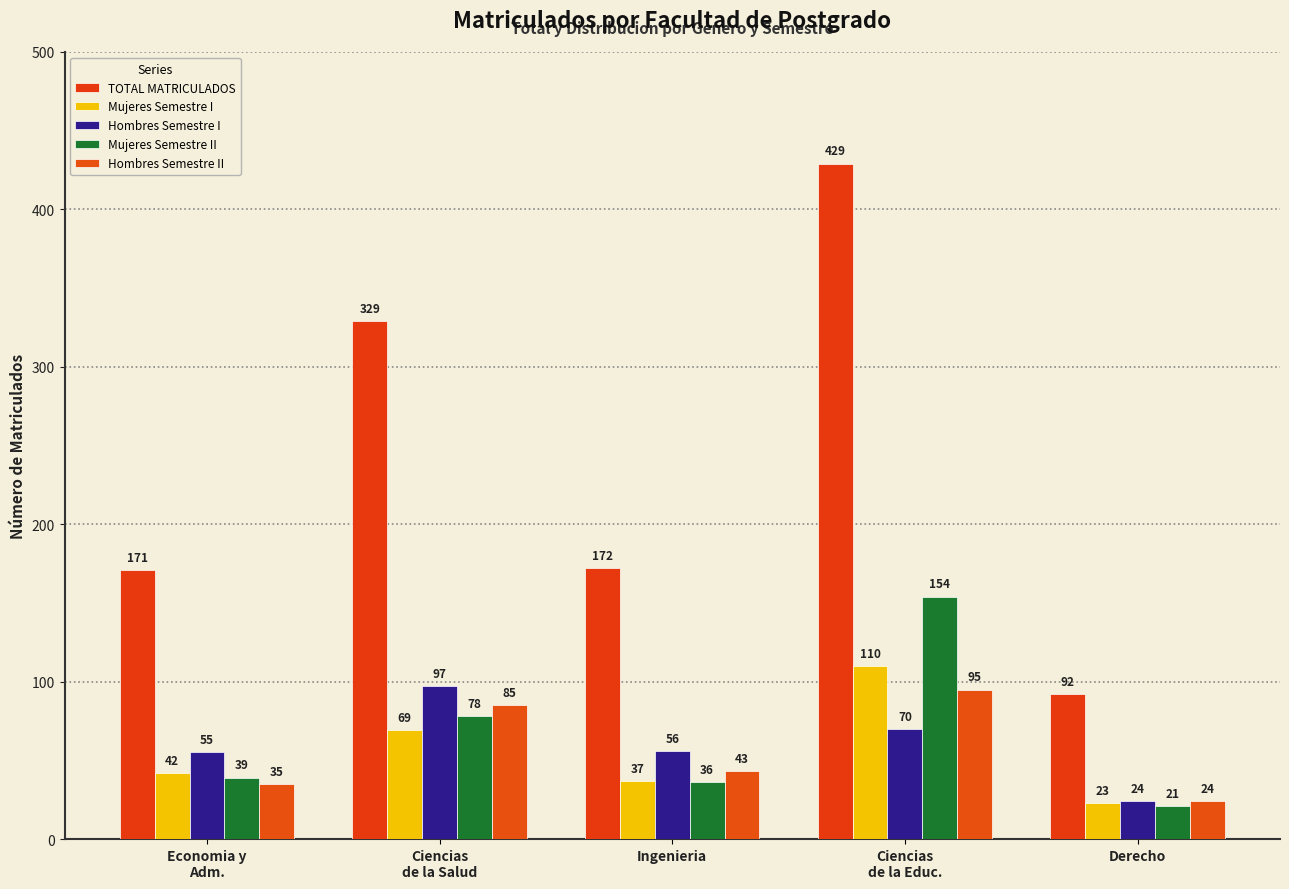

What is the difference between the TOTAL MATRICULADOS values at Ciencias
de la Salud and Ciencias
de la Educ.?

100